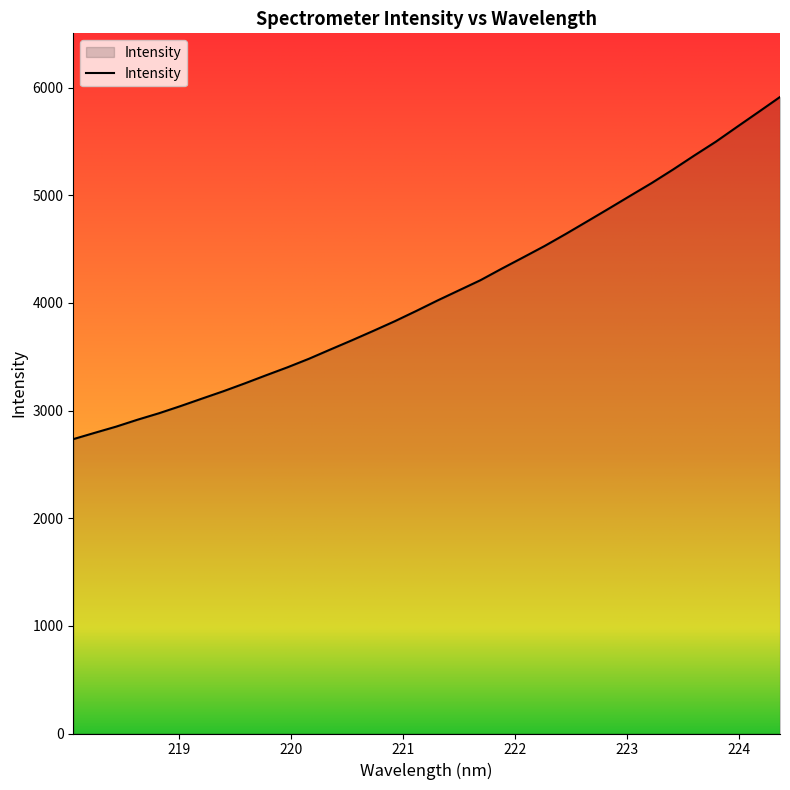

What is the maximum value shown in the chart?

5912.2